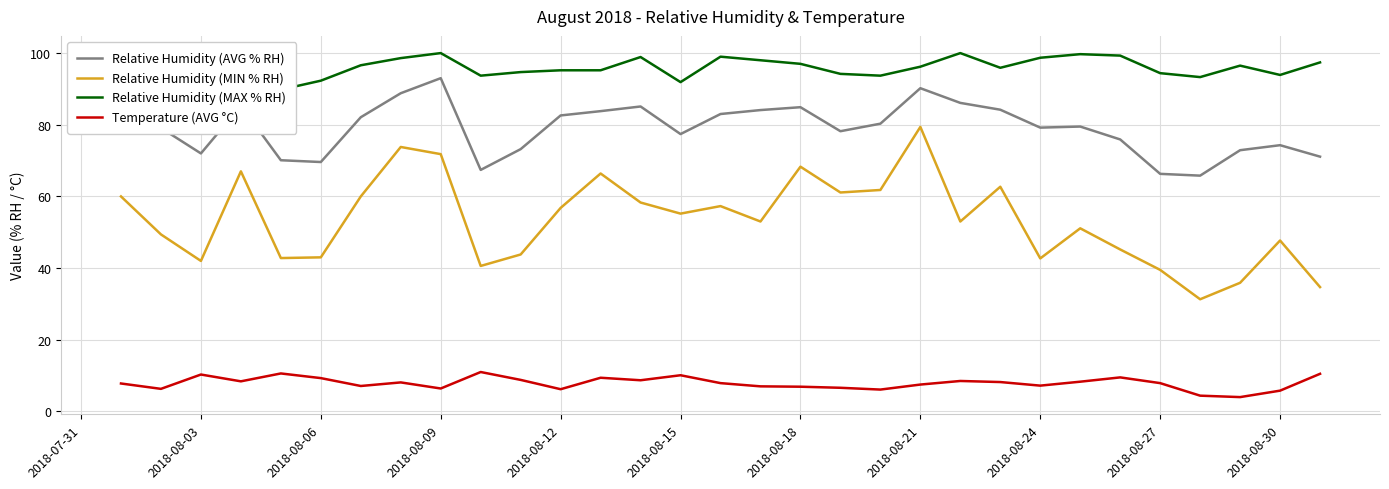

True or false: Temperature (AVG °C) and Relative Humidity (MIN % RH) intersect in this chart.

False